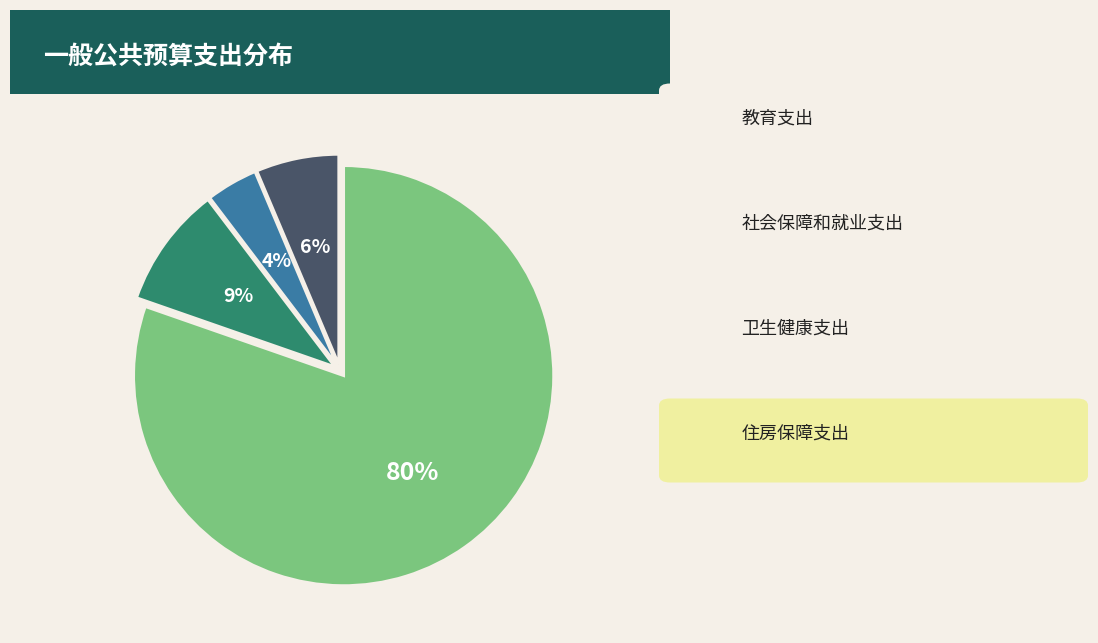

Is there a majority slice in this chart?

Yes